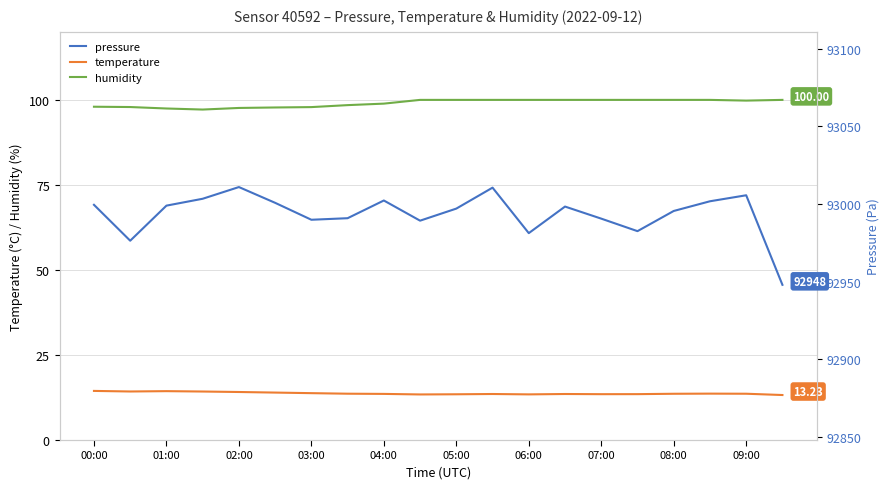

What is the smallest value displayed?

13.2